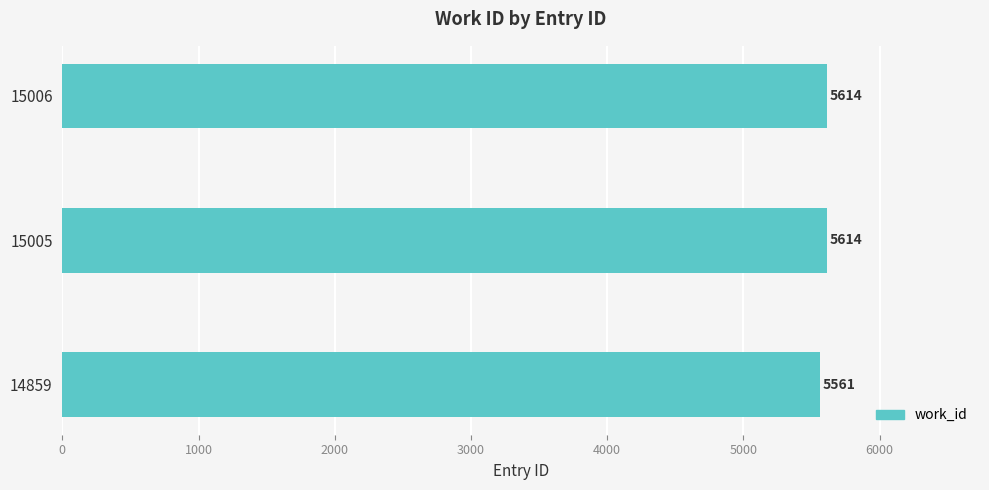

True or false: the data shows 5614 at 15006.

True